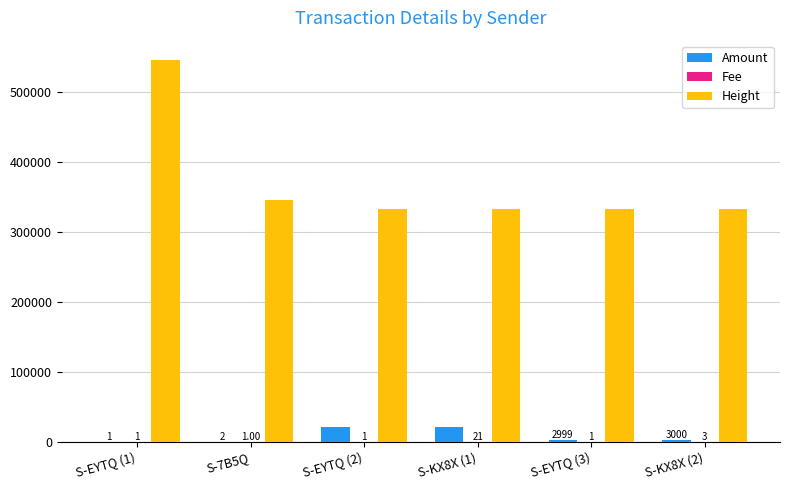

Which series changed the most between S-7B5Q and S-KX8X (2)?

Height